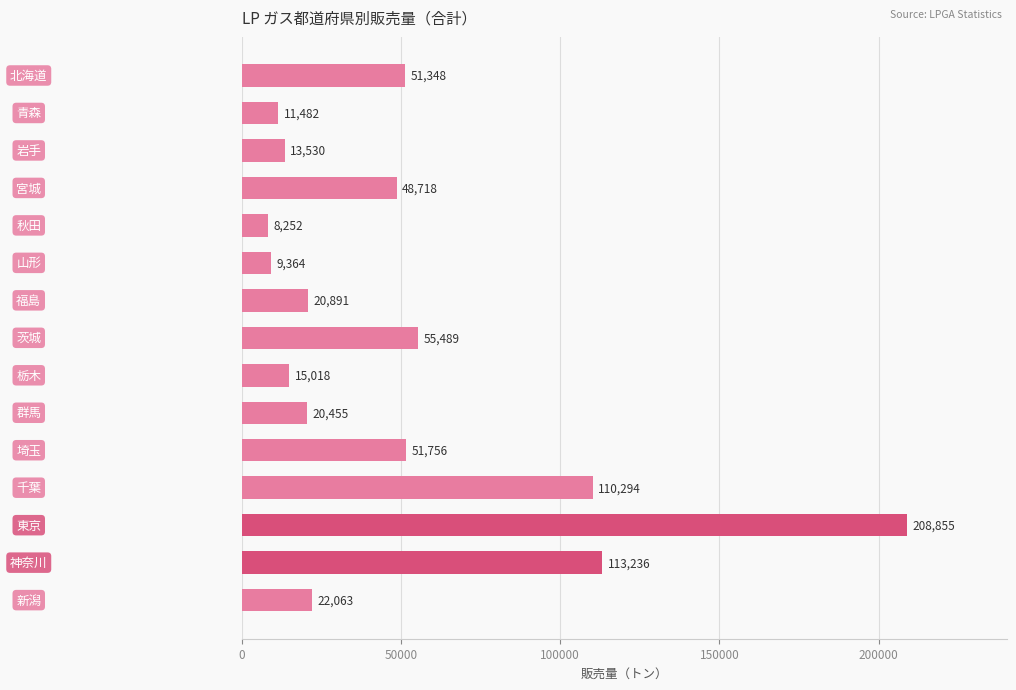

What is the sum of all values?

760751